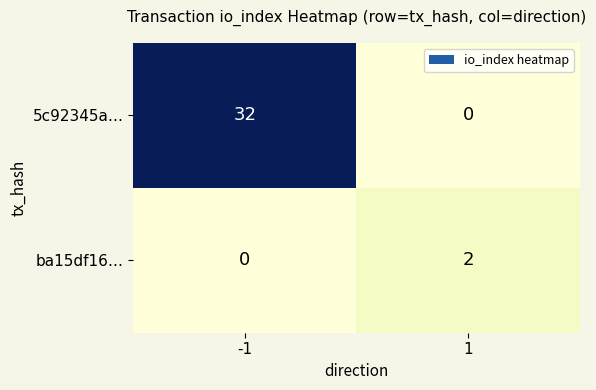

How many positive values does the 5c92345a… series have?

1